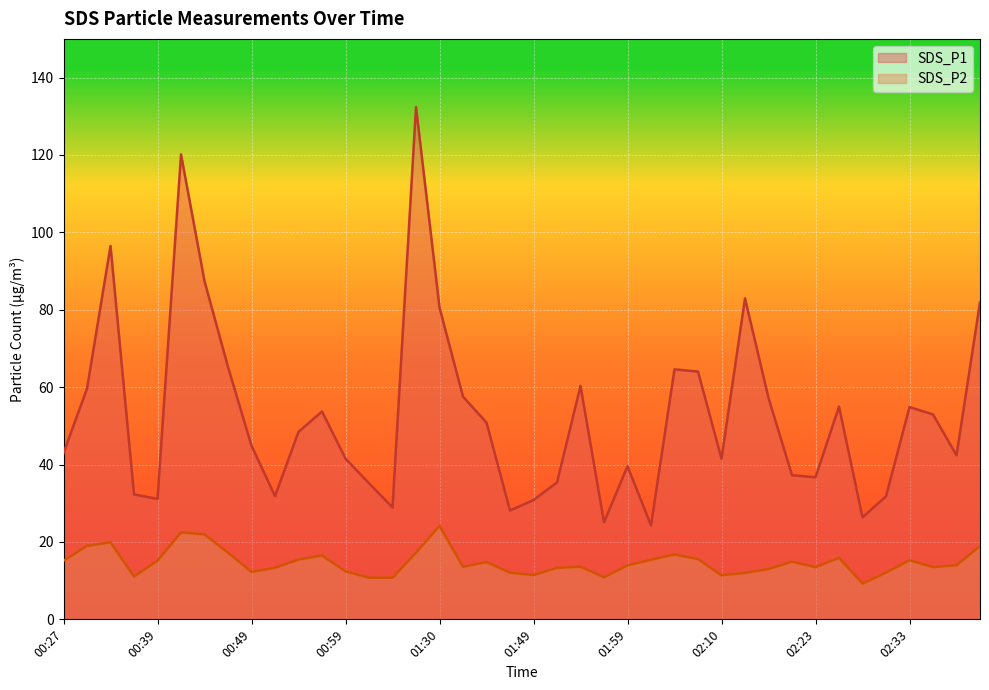

At how many categories does at least one series exceed 111?

2